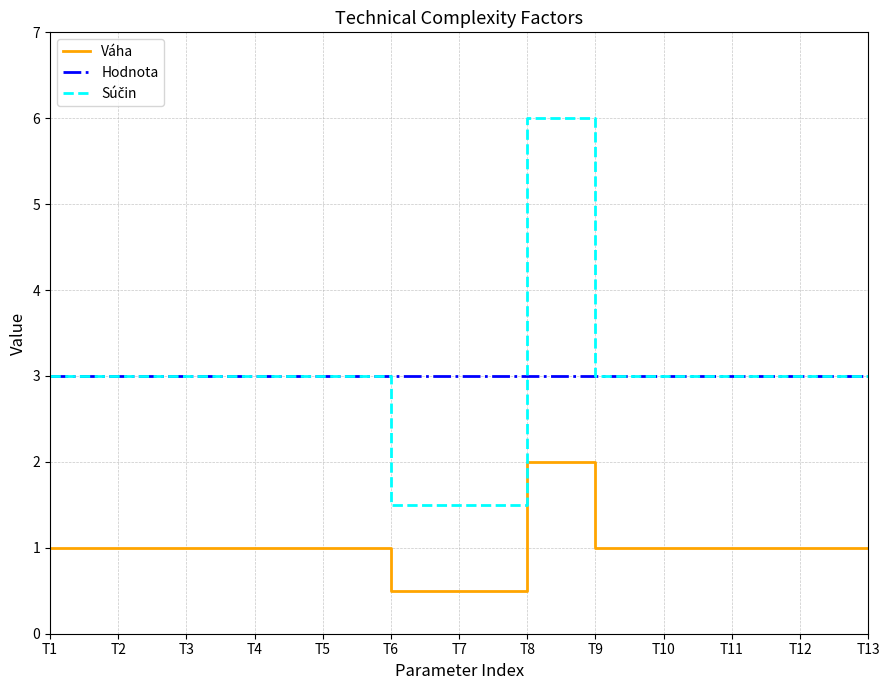

At which label does Váha reach its peak?

T8